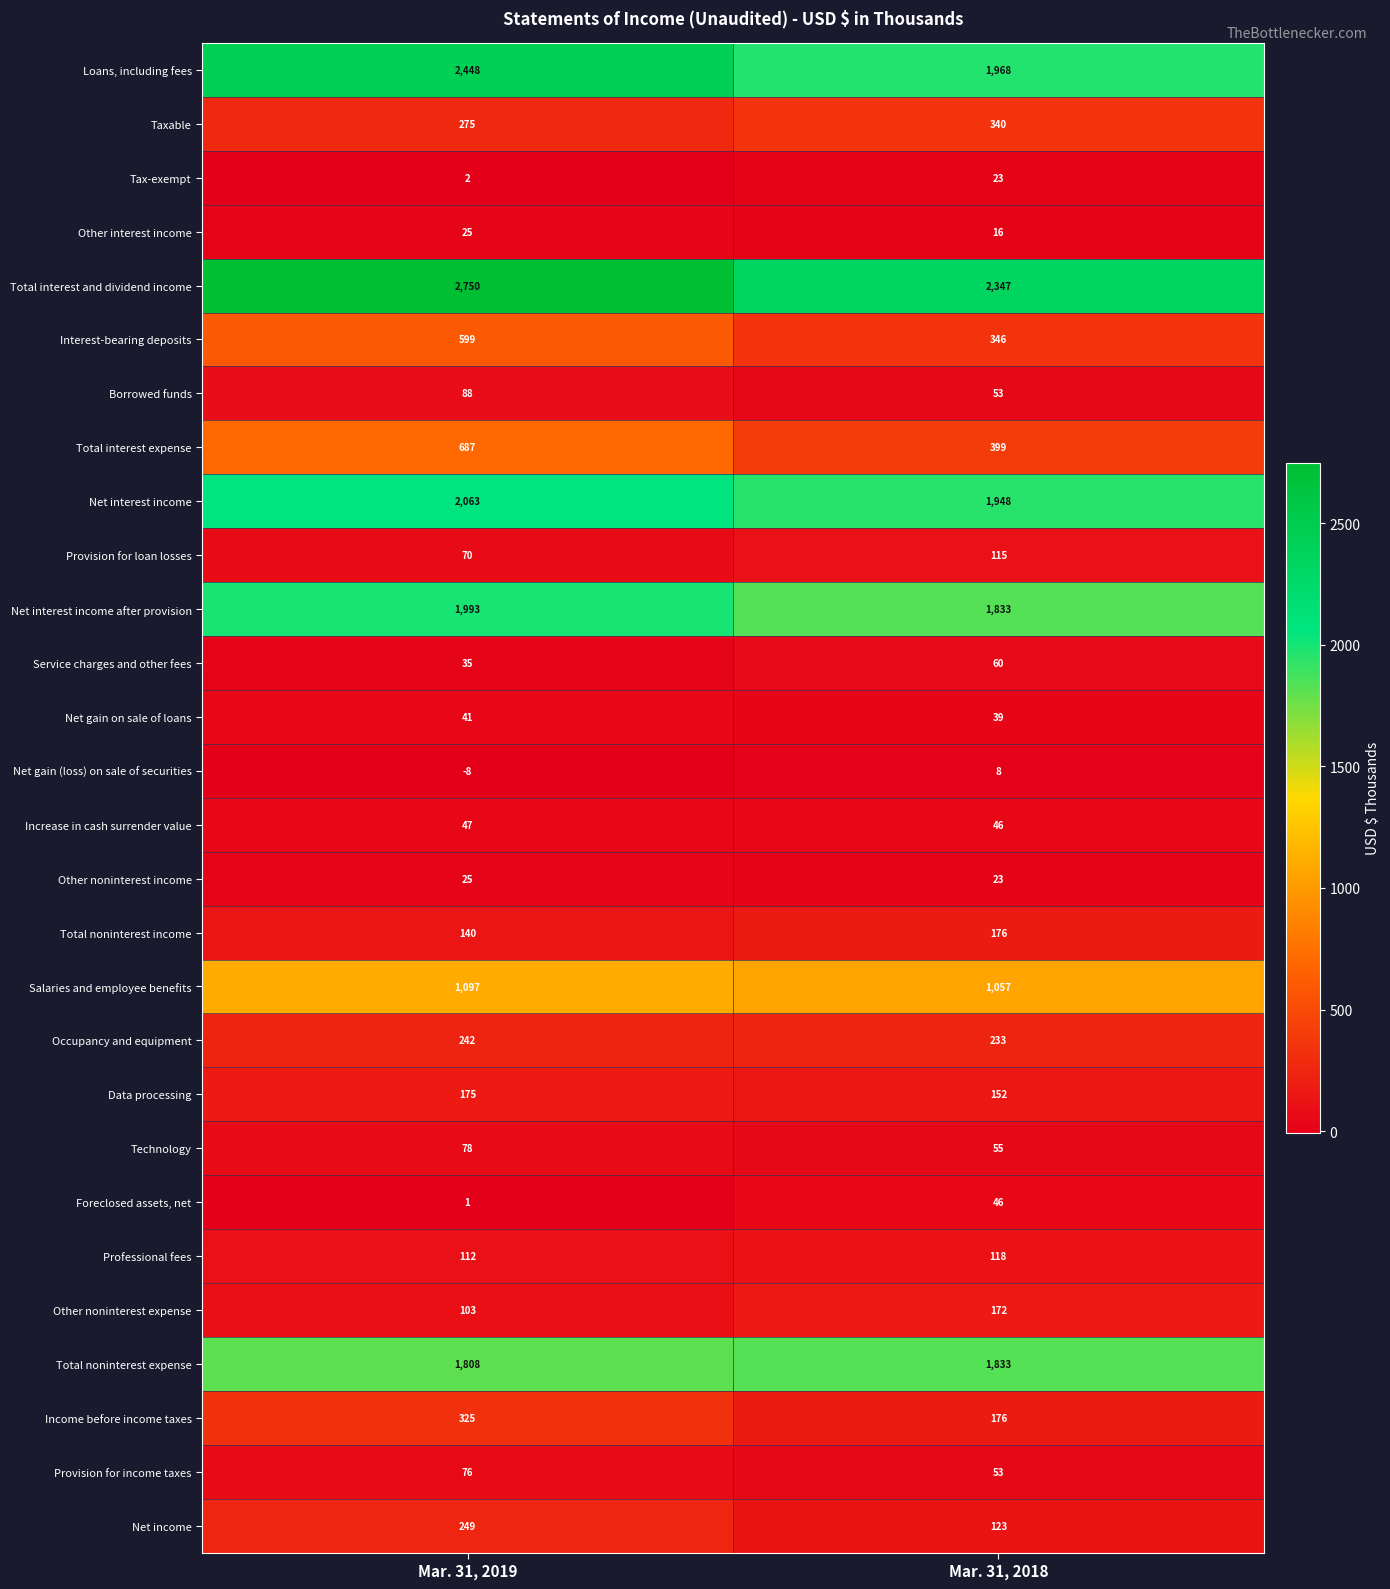

What is the sum of the Taxable values at Mar. 31, 2018 and Mar. 31, 2019?

615